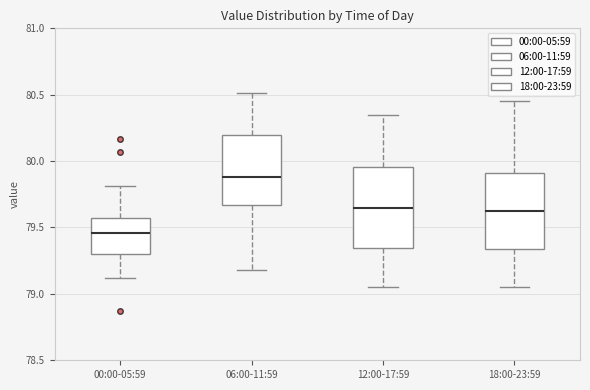

Which box has the highest median line?

06:00-11:59